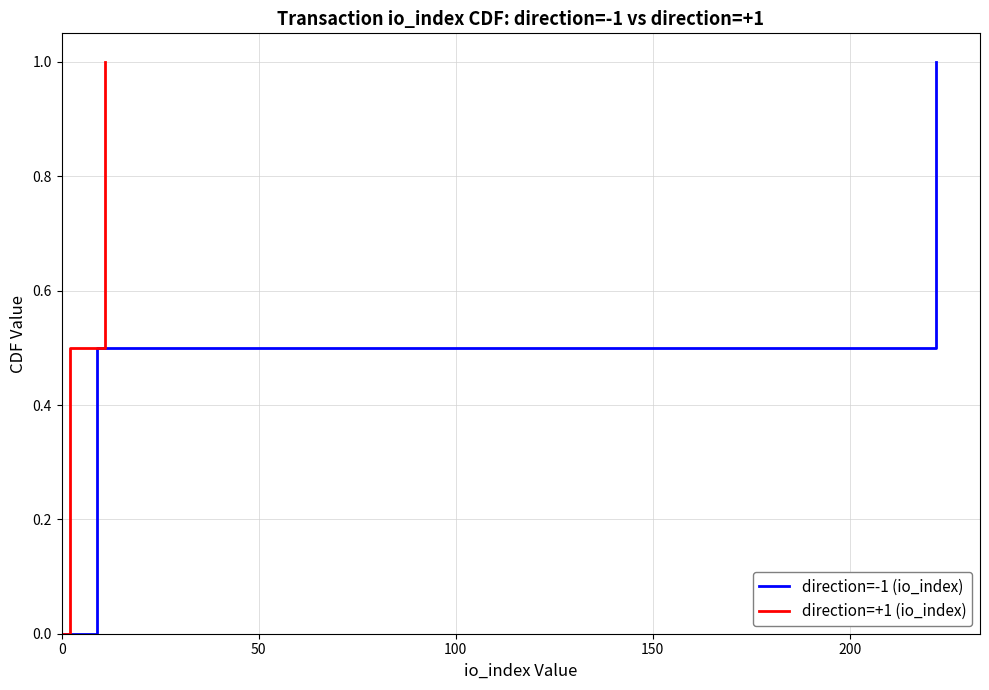

How many values in the direction=-1 (io_index) series exceed 0?

2